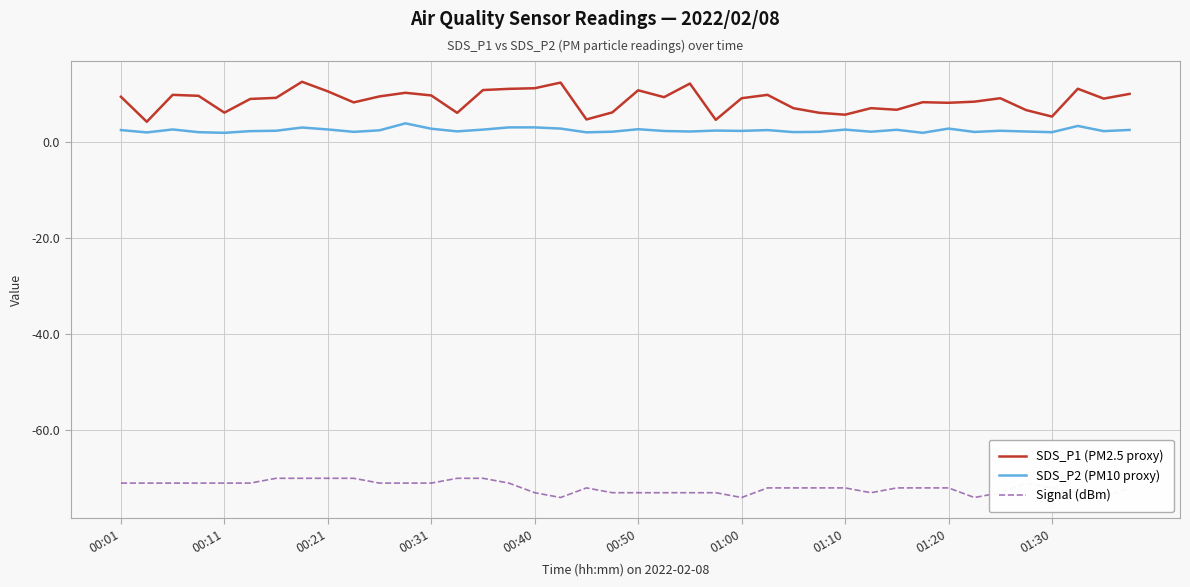

What is the difference between the second highest and minimum values in the Signal (dBm) series?

4.0